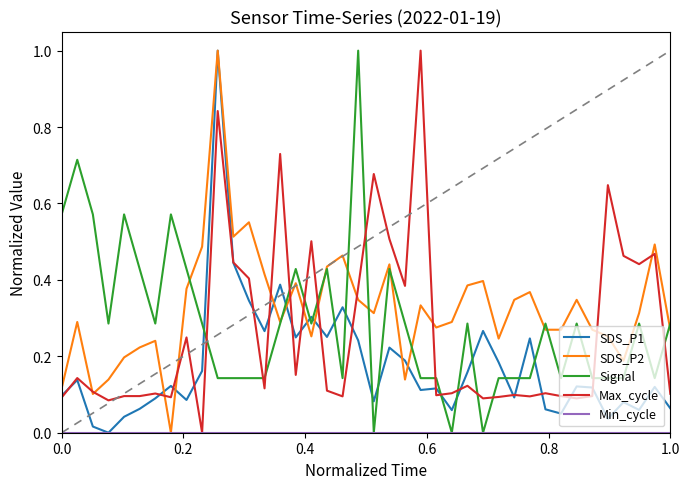

What is the greatest value displayed?

1.0